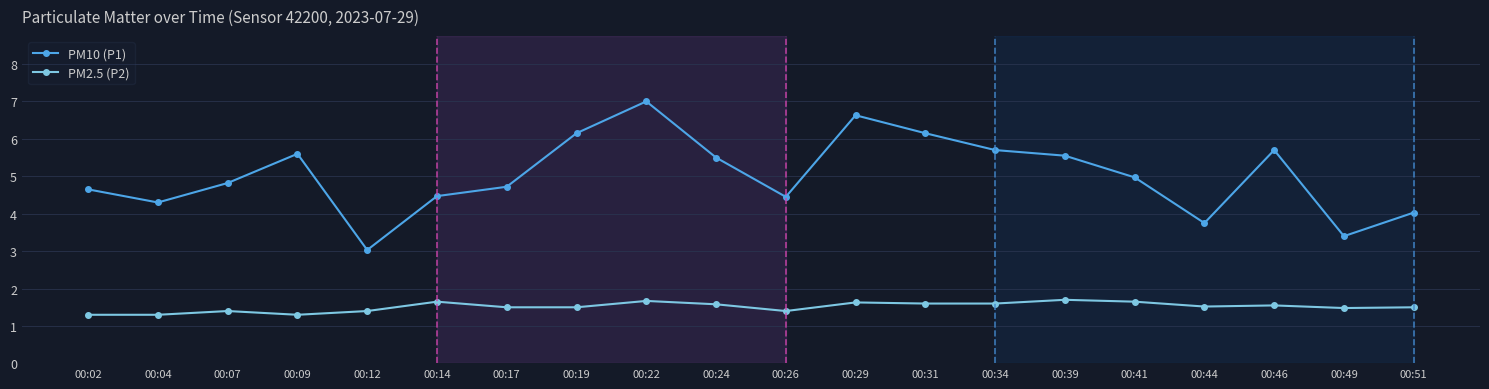

At which category does PM10 (P1) reach its first local valley?

00:04